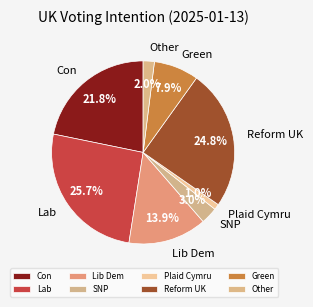

Does any single category account for the majority?

No